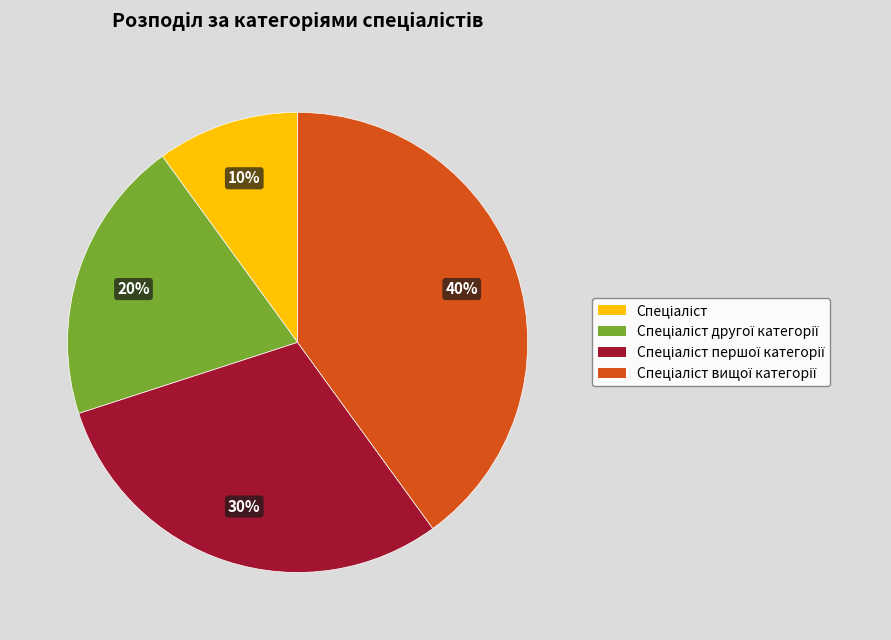

To the nearest percent, what is the difference between the largest and smallest slice percentages?

30%